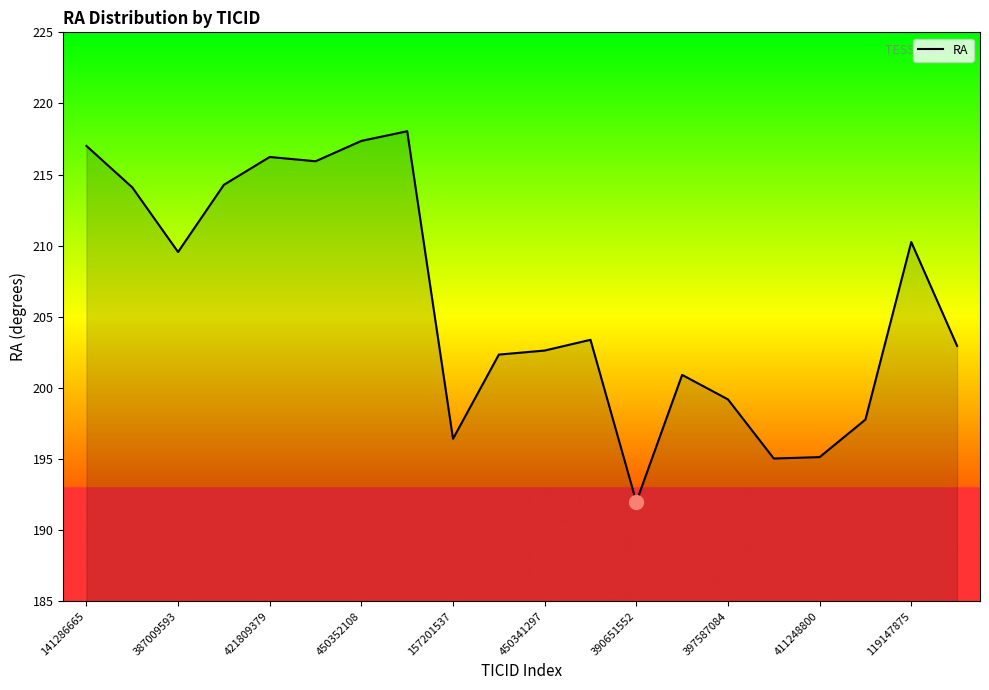

What is the difference between the maximum and minimum values?

26.1